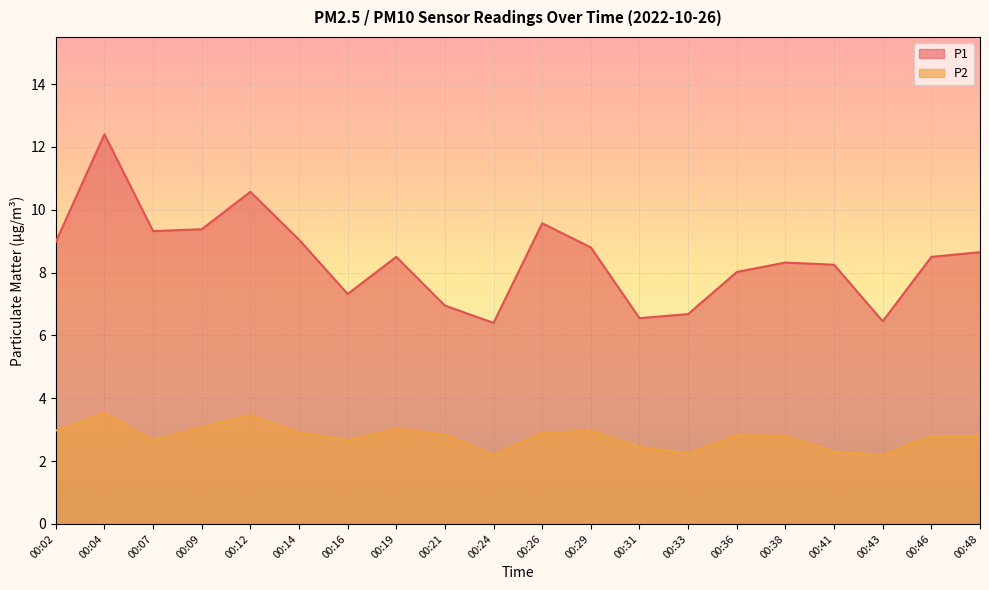

What is the spread (max minus min) of values at 00:24?

4.2